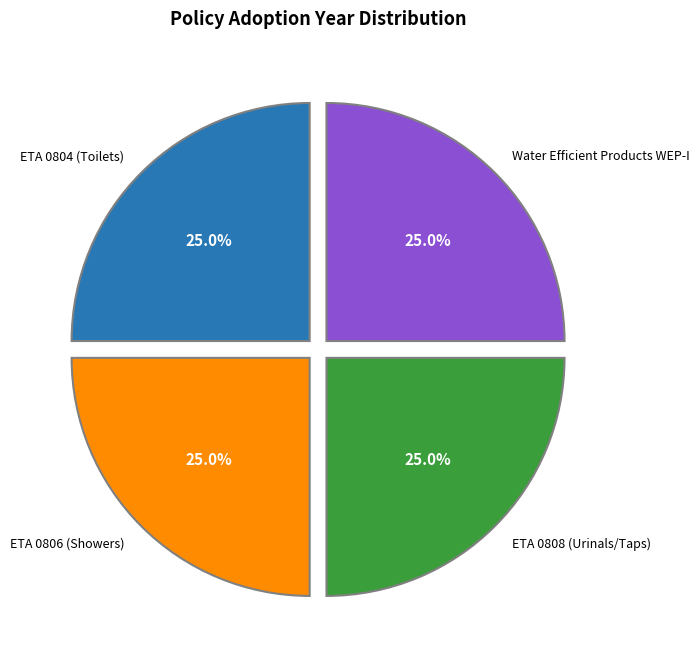

Is it true that Water Efficient Products WEP-I is 18% of the pie?

False